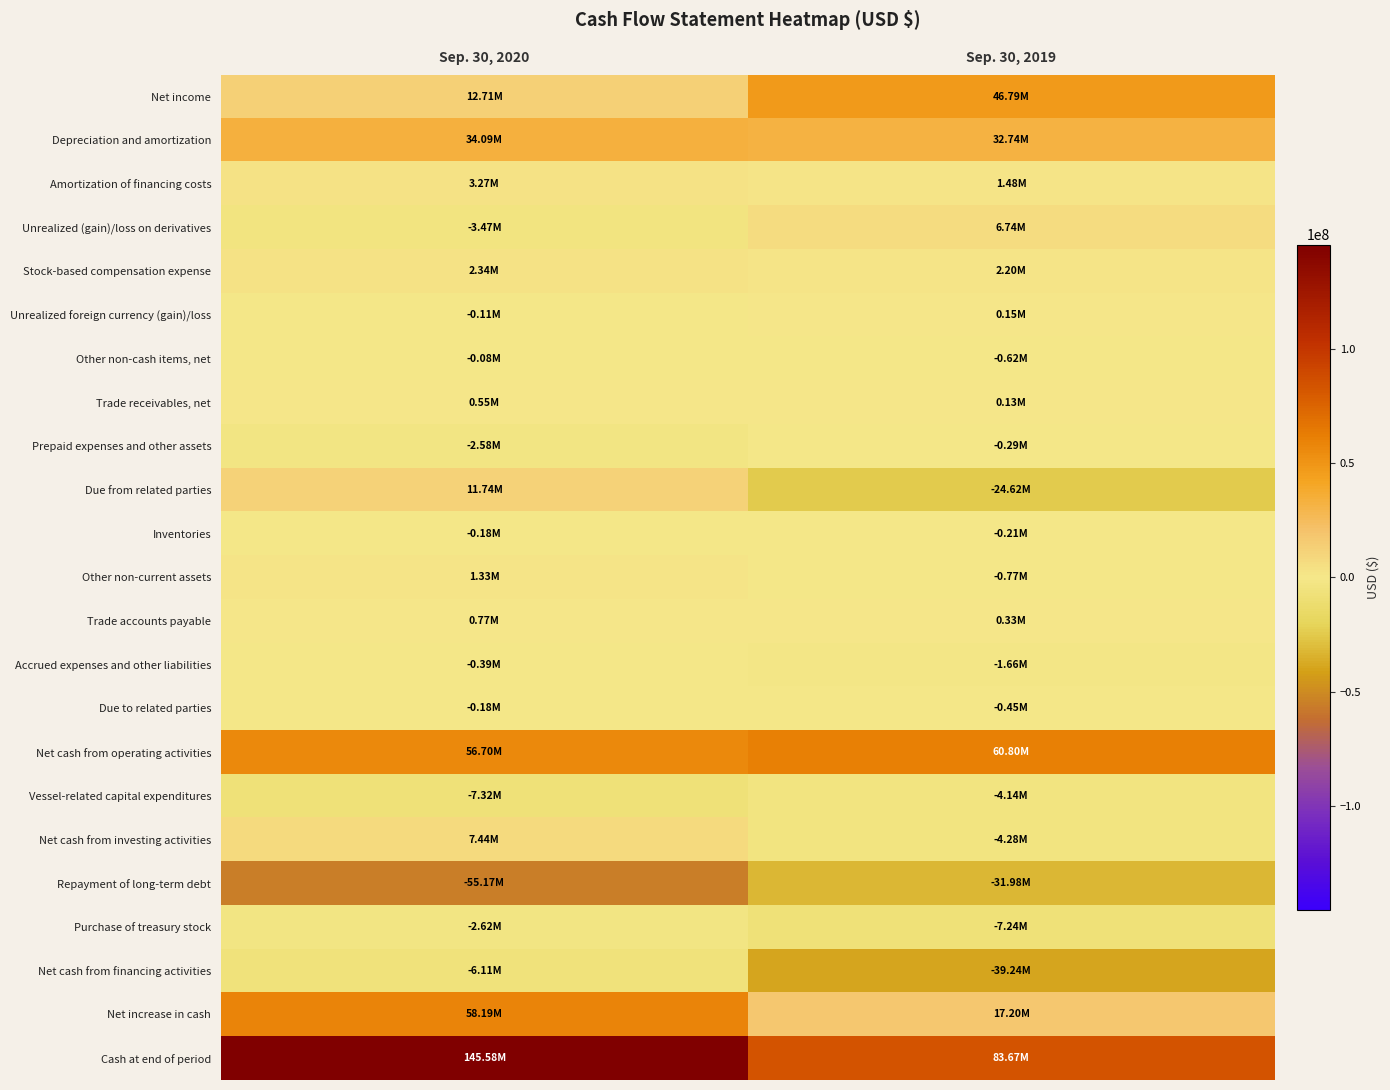

Rank the series by their maximum value, from lowest to highest.

Repayment of long-term debt, Net cash from financing activities, Vessel-related capital expenditures, Purchase of treasury stock, Accrued expenses and other liabilities, Prepaid expenses and other assets, Inventories, Due to related parties, Other non-cash items, net, Unrealized foreign currency (gain)/loss, Trade receivables, net, Trade accounts payable, Other non-current assets, Stock-based compensation expense, Amortization of financing costs, Unrealized (gain)/loss on derivatives, Net cash from investing activities, Due from related parties, Depreciation and amortization, Net income, Net increase in cash, Net cash from operating activities, Cash at end of period